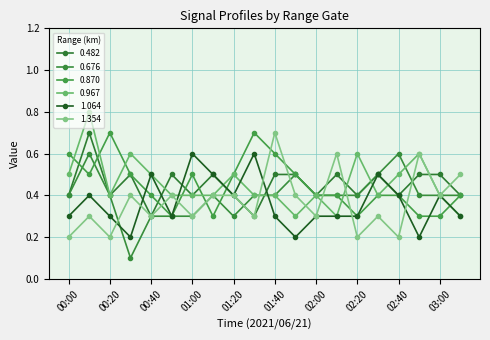

How many 0.967 values are between 0 and 1?

20